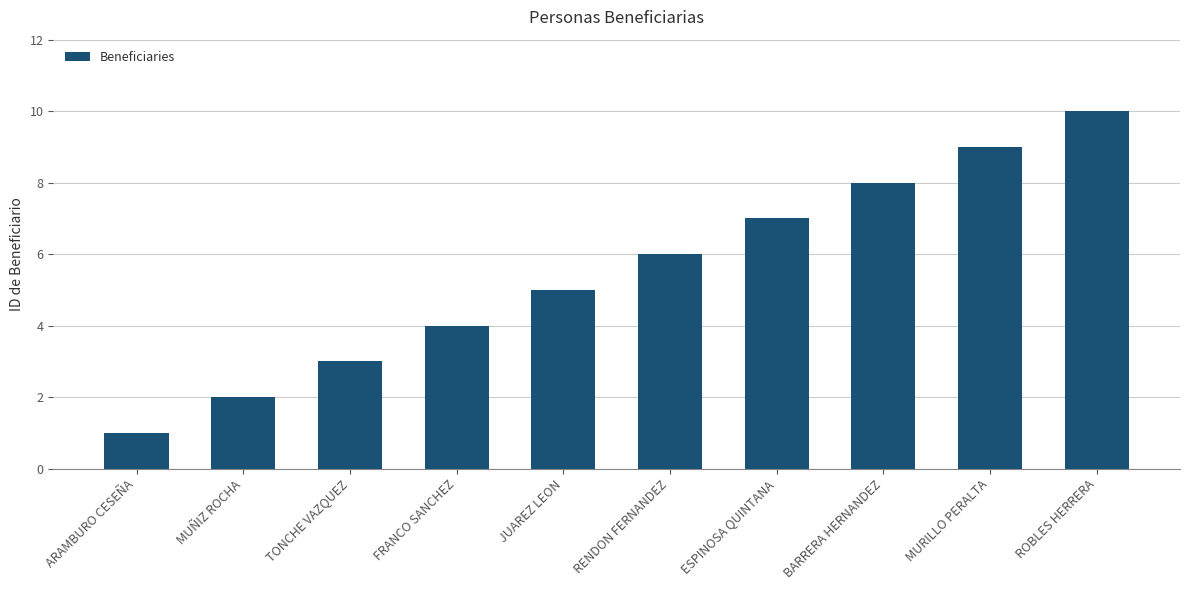

What is the value of the 5th bar from the left?

5